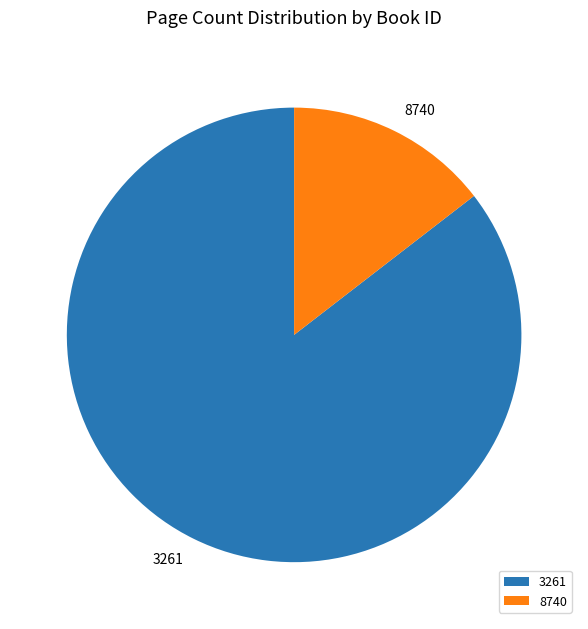

Does 3261 account for over 50% of the chart?

Yes